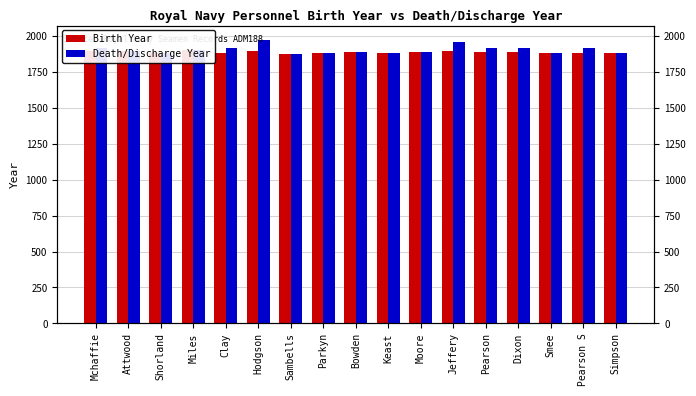

The value of Death/Discharge Year at Sambells is 1877. True or false?

True